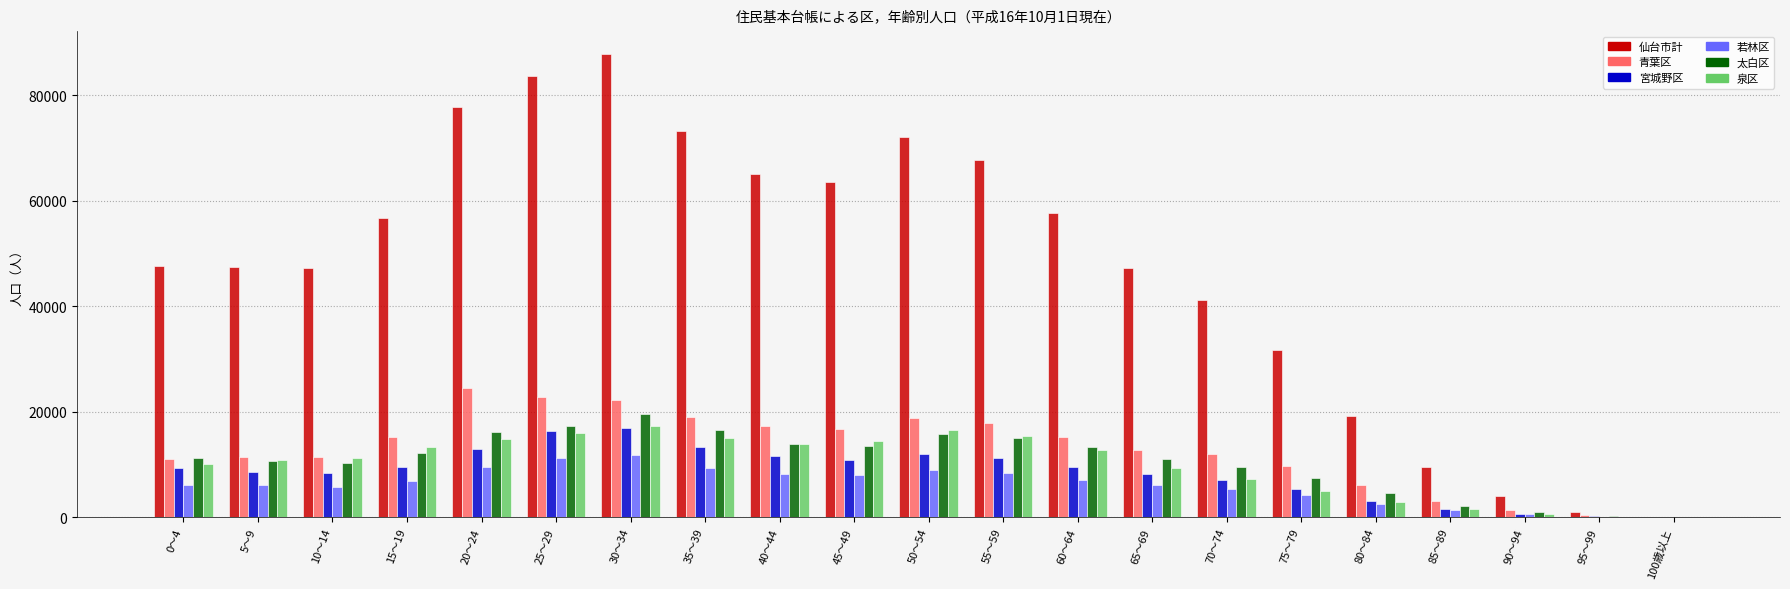

Count the number of data series in this chart.

6